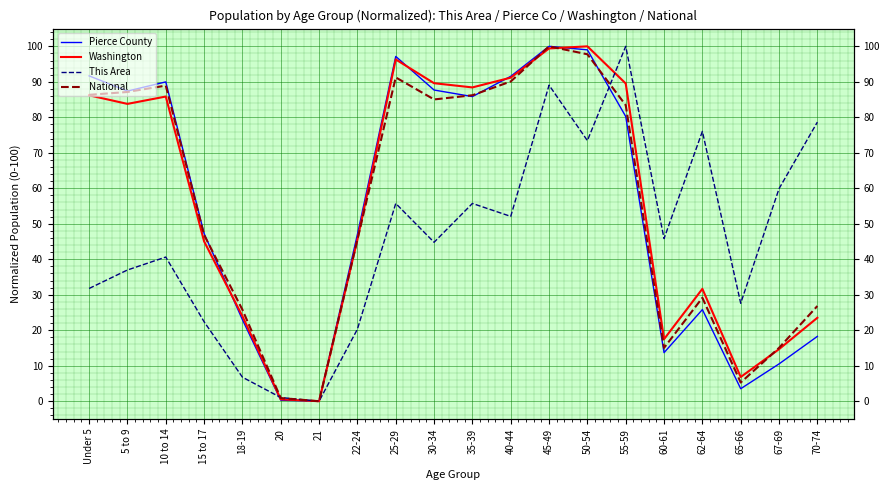

How many values in the National series are below 83?

10